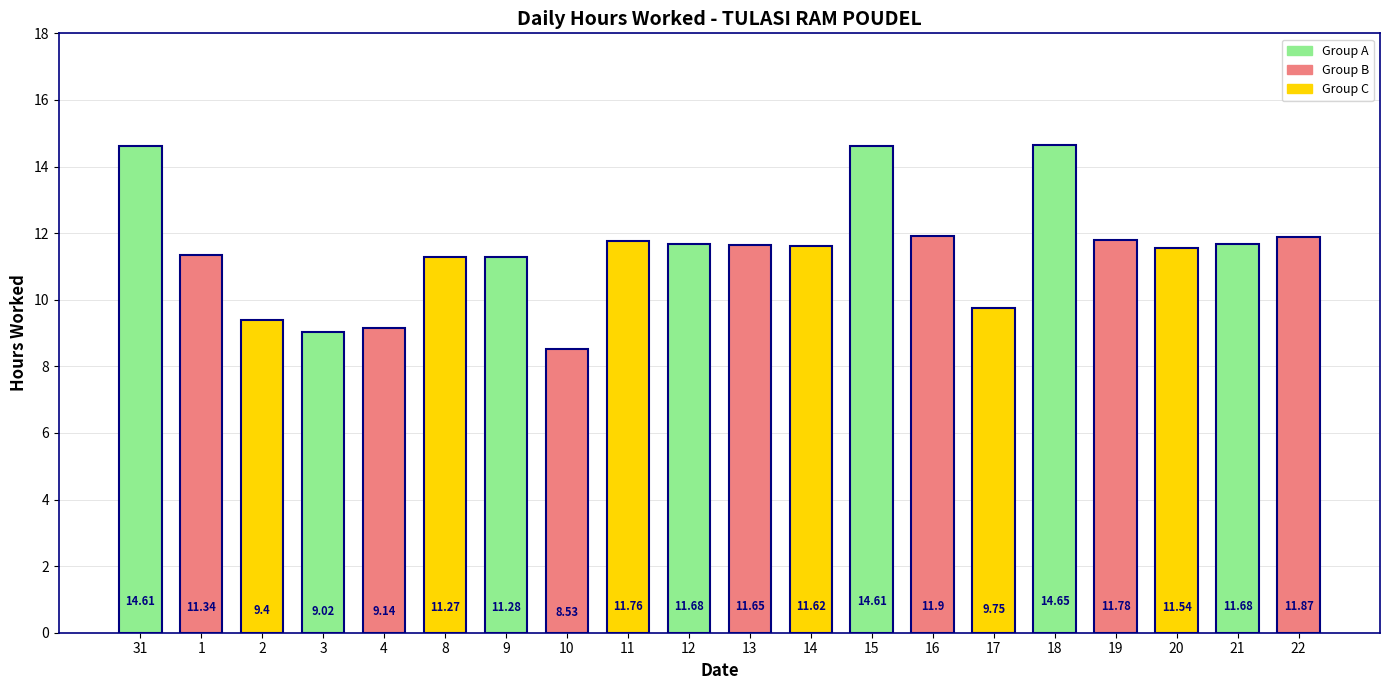

Is it true that the value at 15 is 21.7?

False